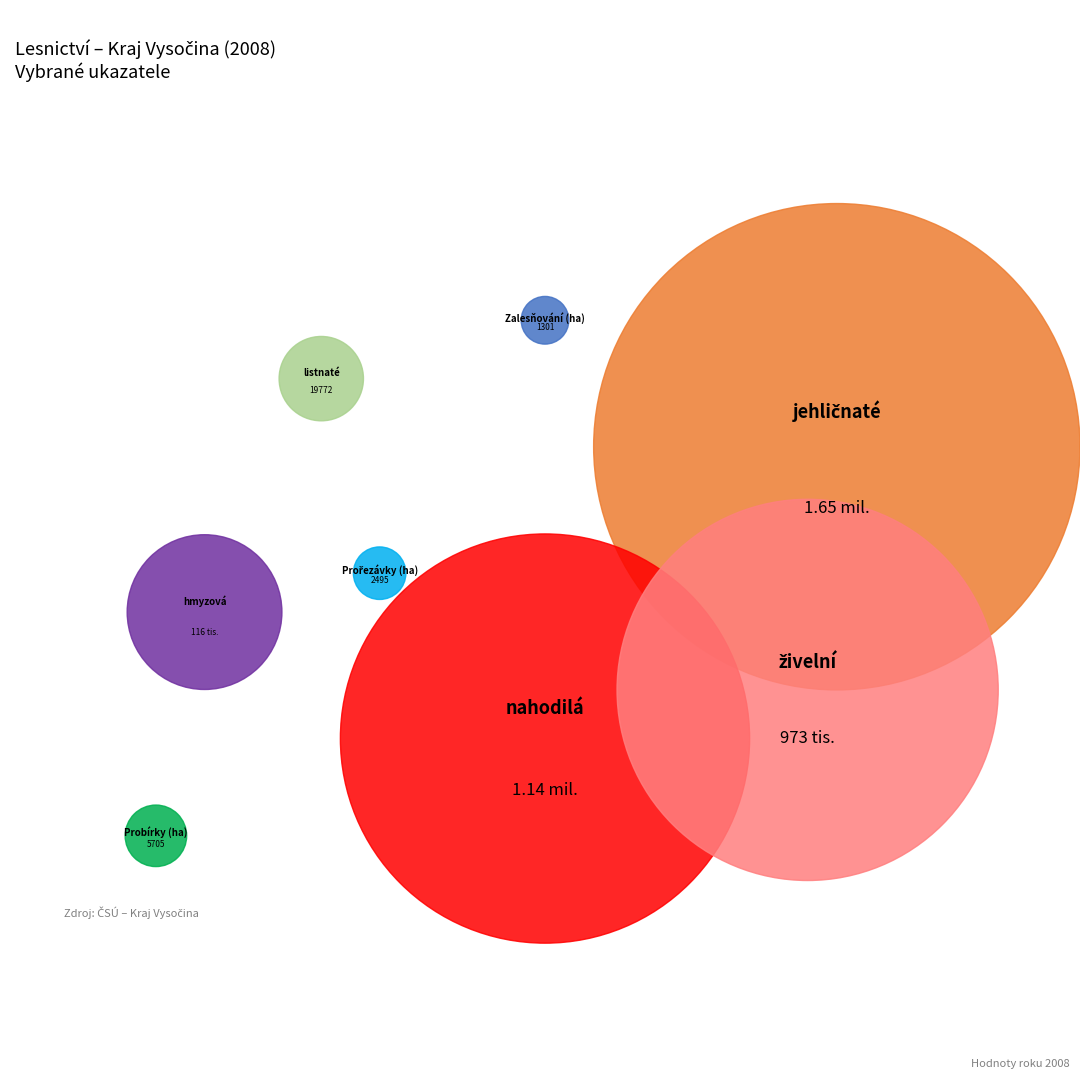

Approximately how many times larger is the value at Zalesňování (ha) compared to Prořezávky (ha)?

0.5